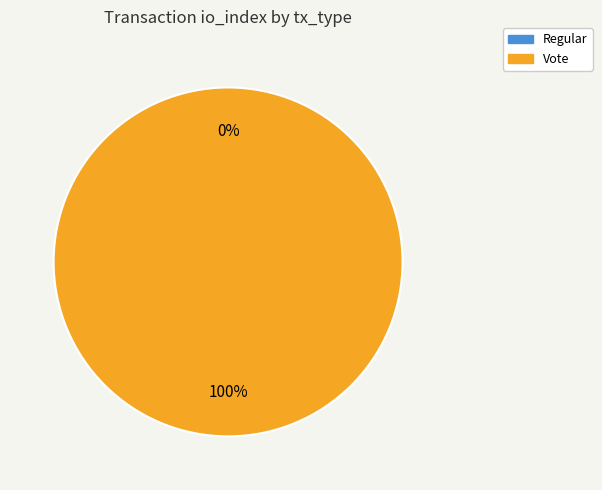

What is the smallest slice in the pie chart?

Regular